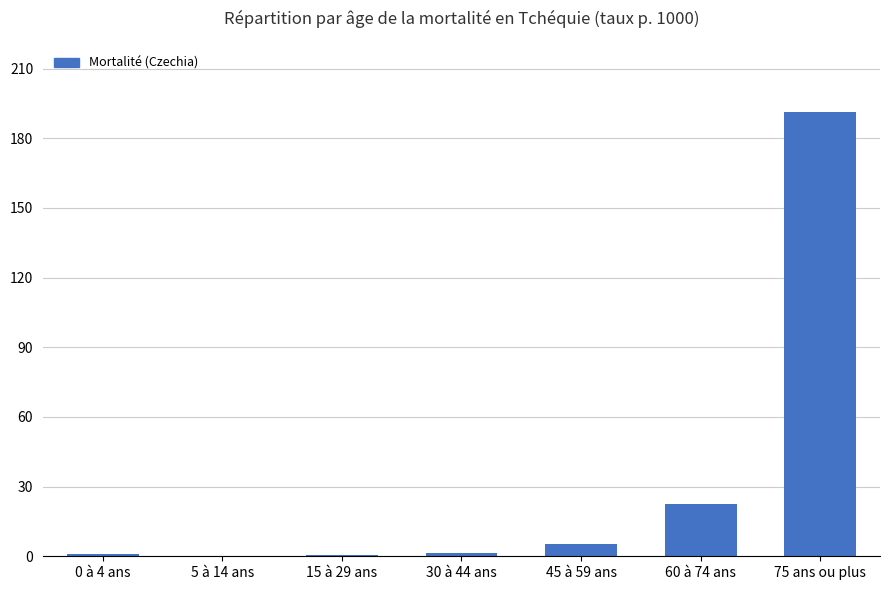

The value at 60 à 74 ans is 12.4. True or false?

False